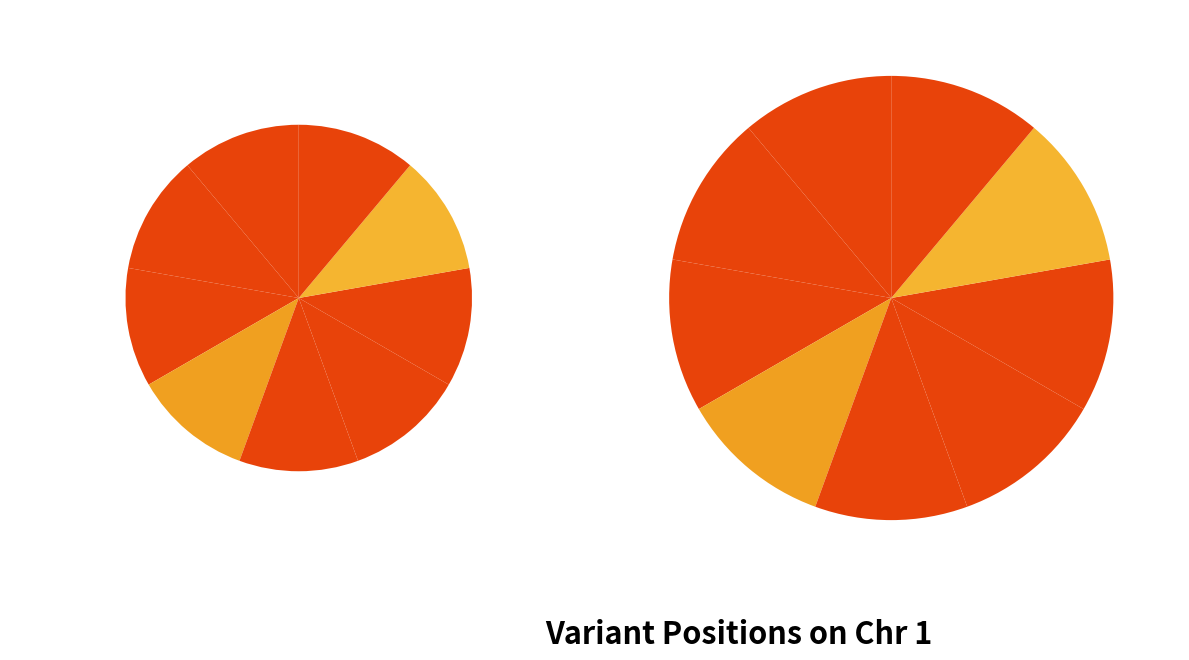

What percentage is the 89505361 slice, to the nearest percent?

11%